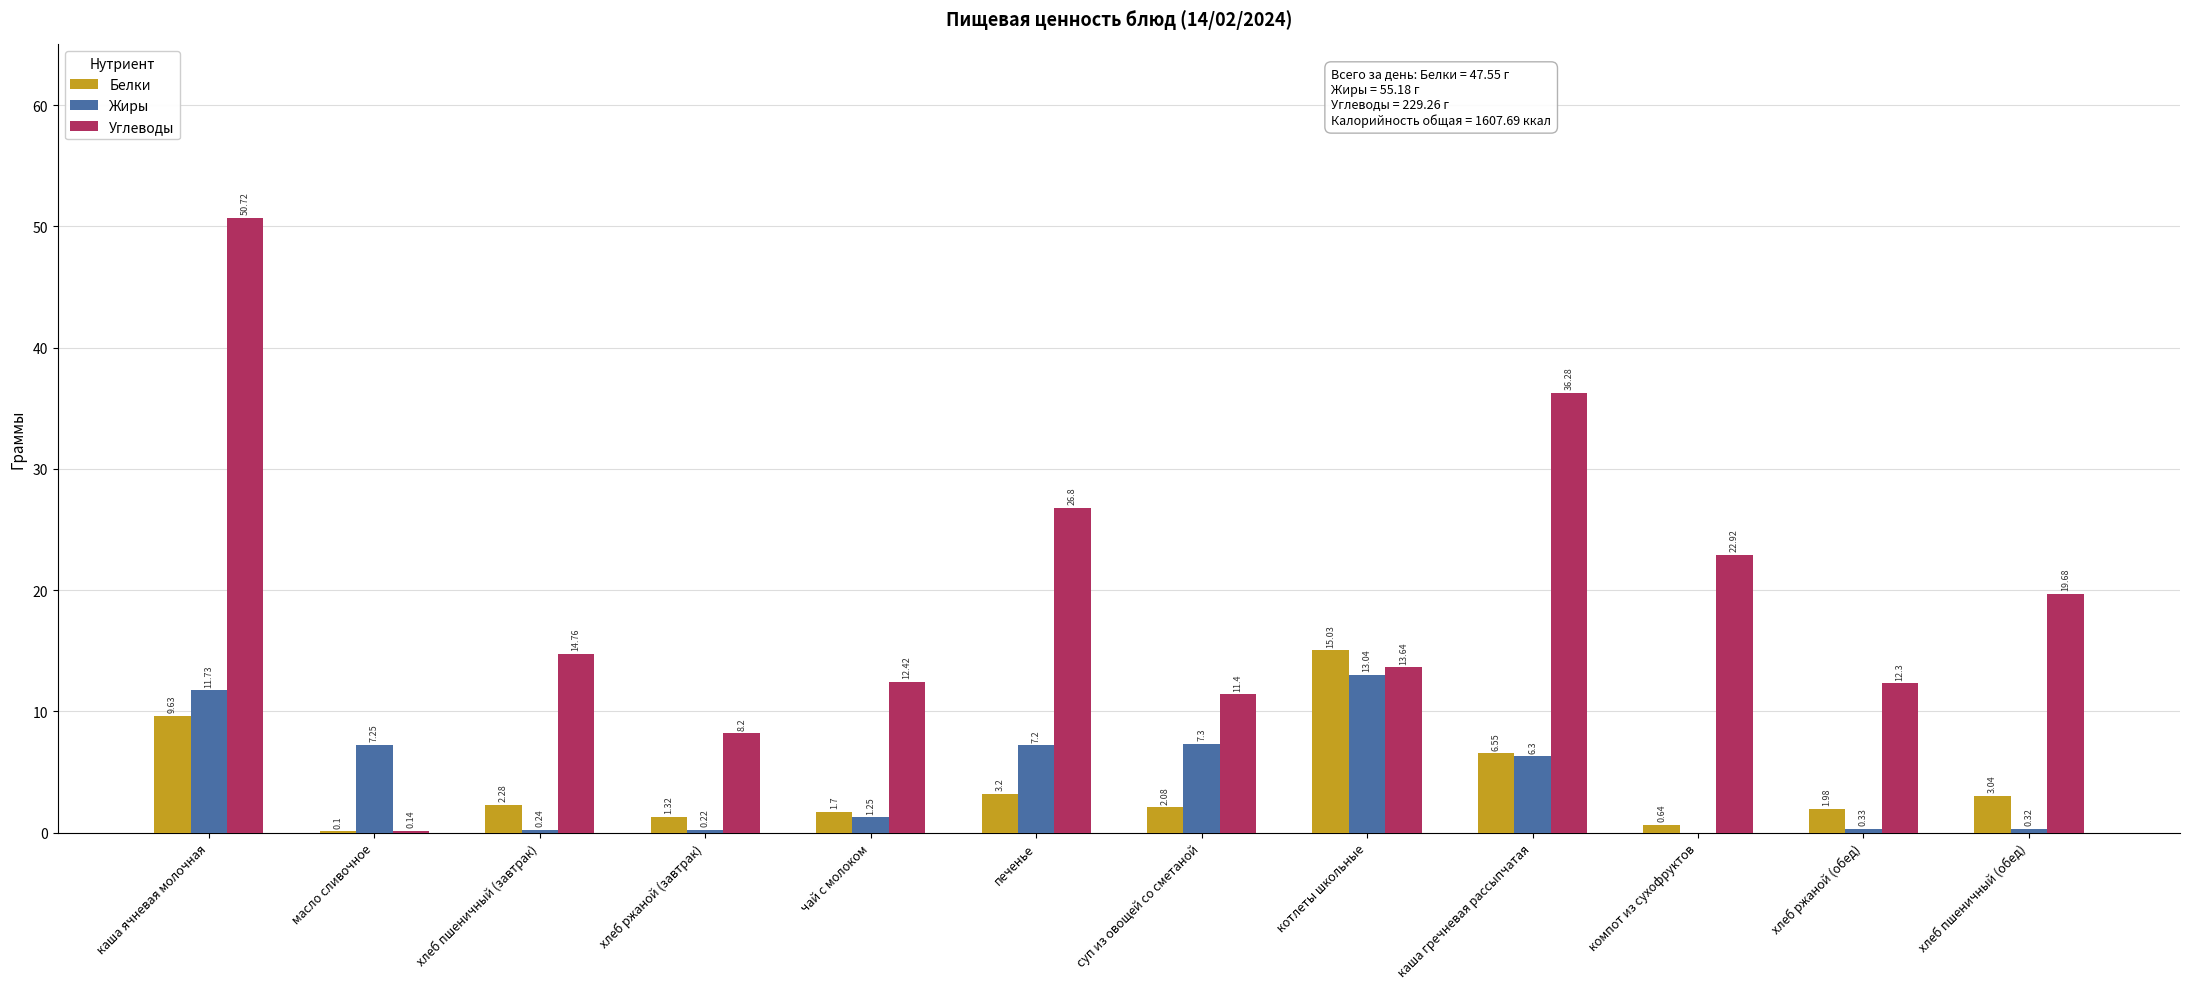

What is the maximum value for Белки?

15.0